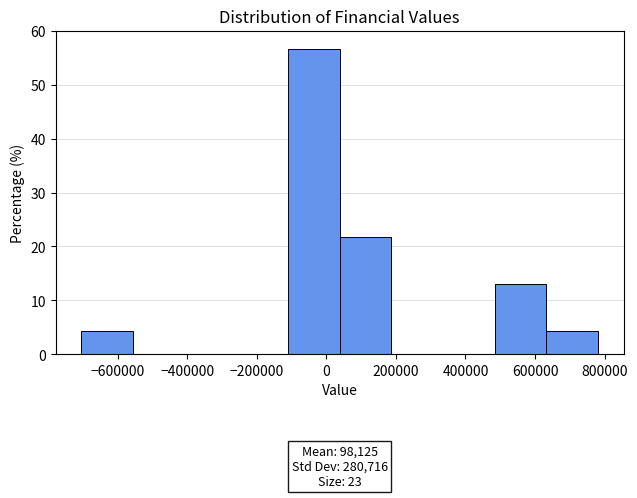

Which range on the x-axis has the tallest bar?

-120000 to 40000